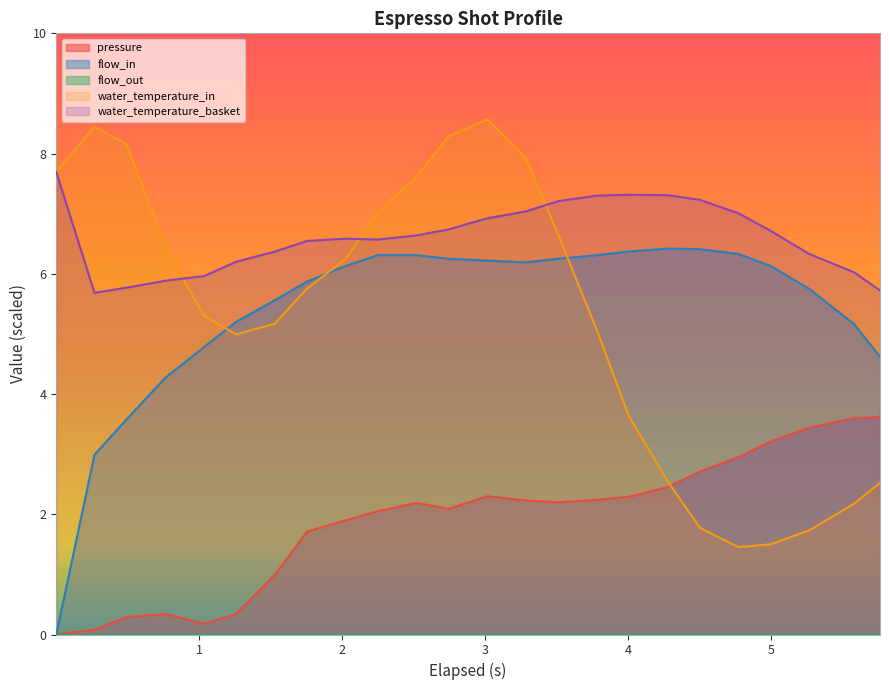

What is the highest value of the flow_in series?

6.4